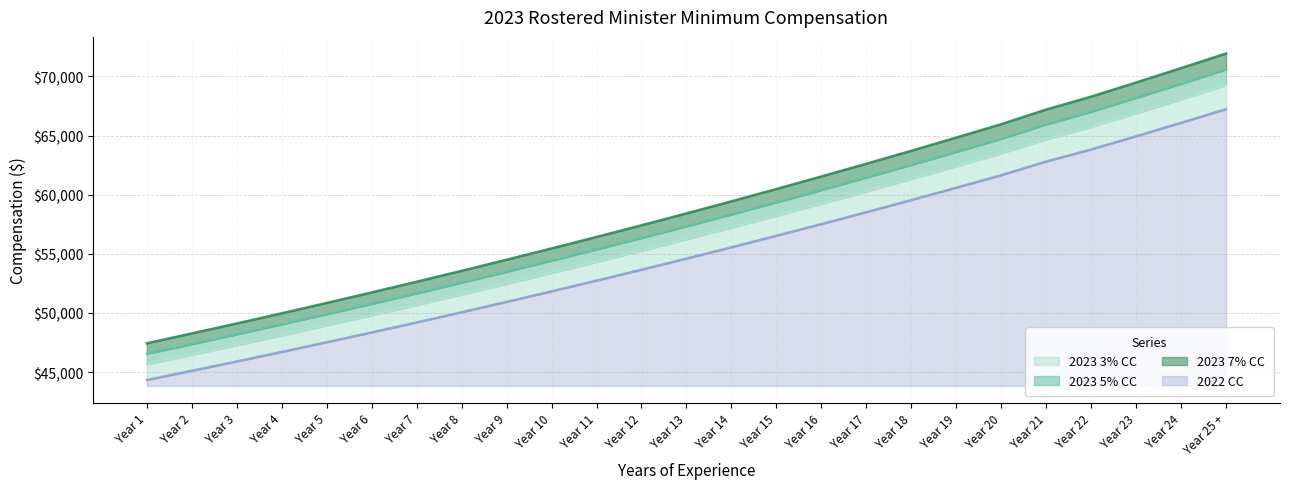

List the series in order of their overall mean, lowest first.

2022 CC, 2023 3% CC, 2023 5% CC, 2023 7% CC